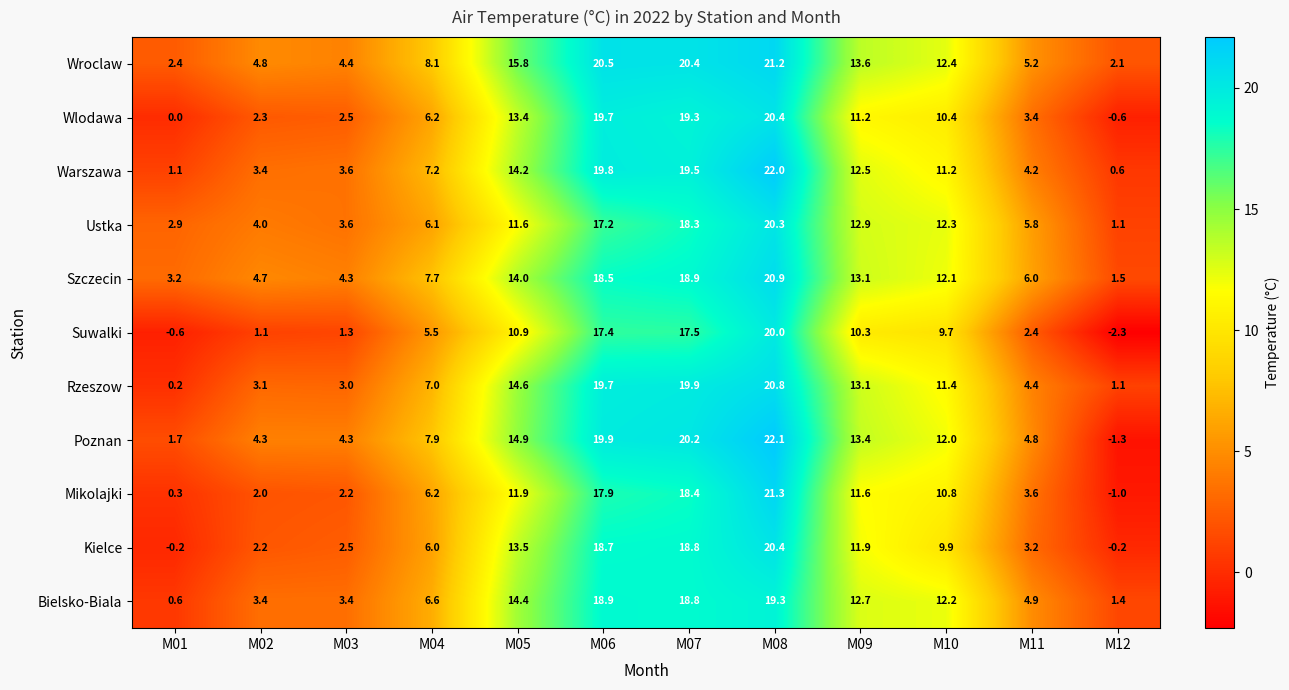

At which label does Kielce first exceed 9?

M05